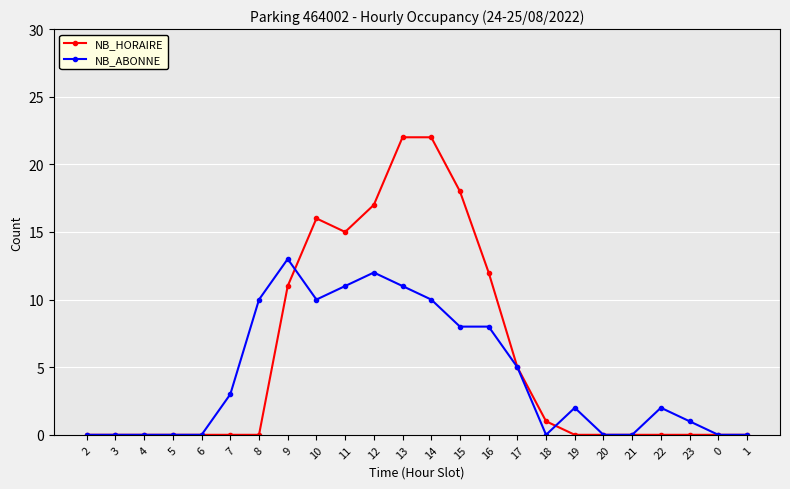

What is the highest value of the NB_ABONNE series?

13